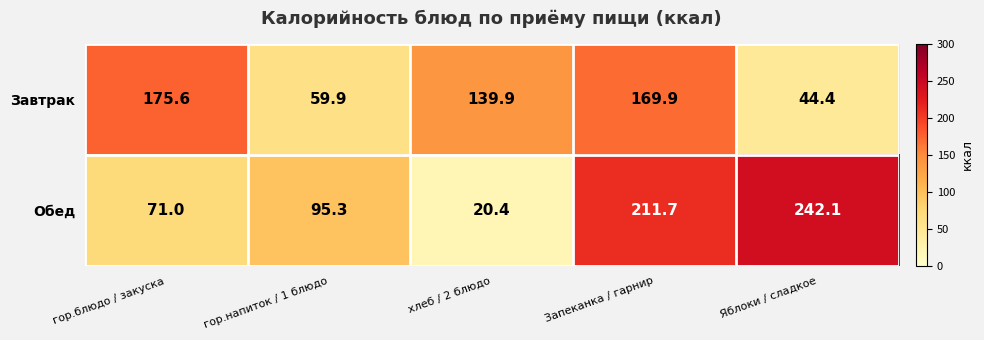

The Обед series shows 95.3 at гор.напиток / 1 блюдо. True or false?

True